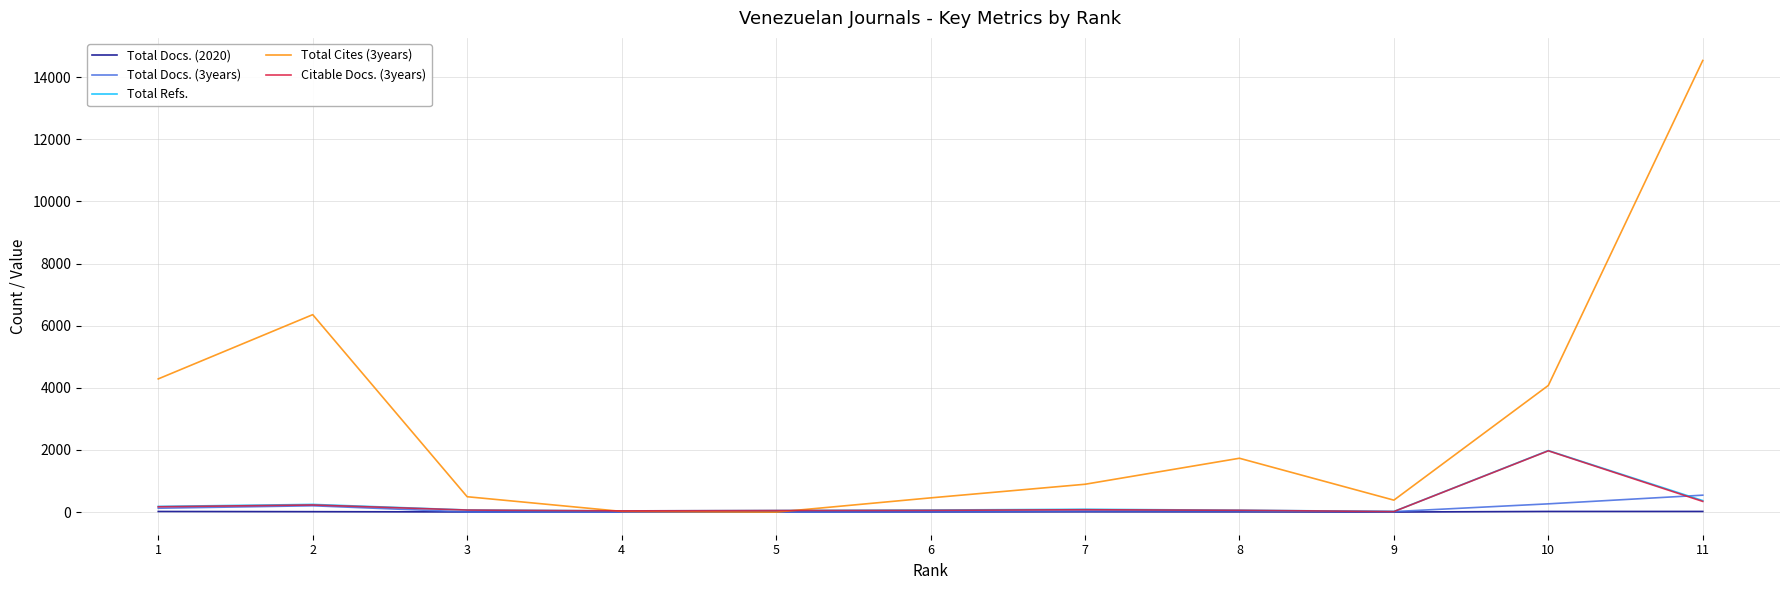

Is the value of Total Docs. (3years) at 11 greater than the value of Total Docs. (2020) at 8?

Yes